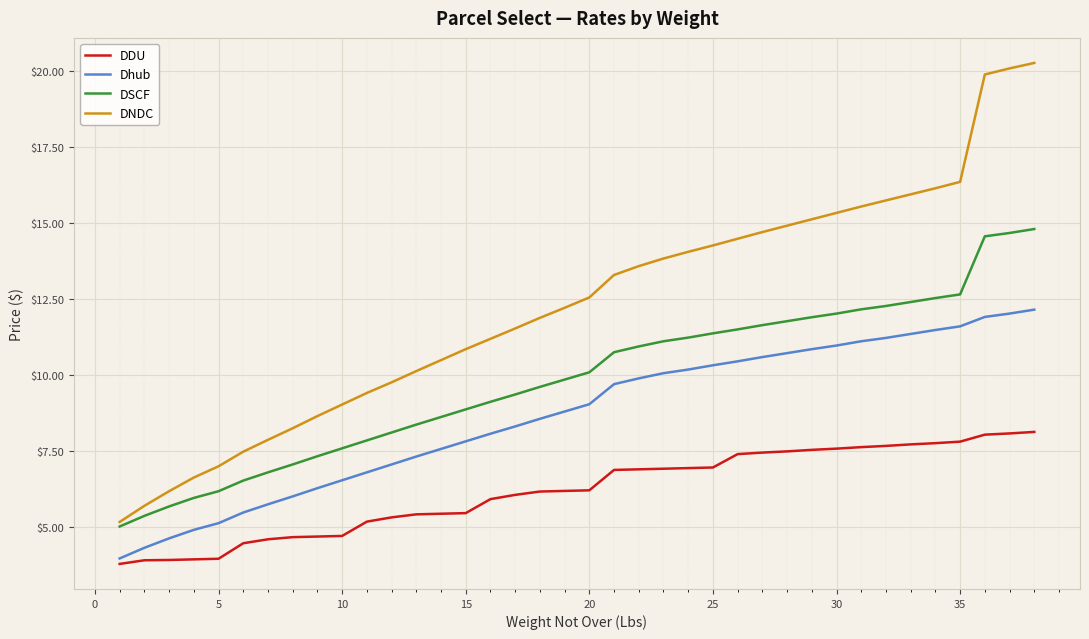

Which series has the widest spread of values?

DNDC